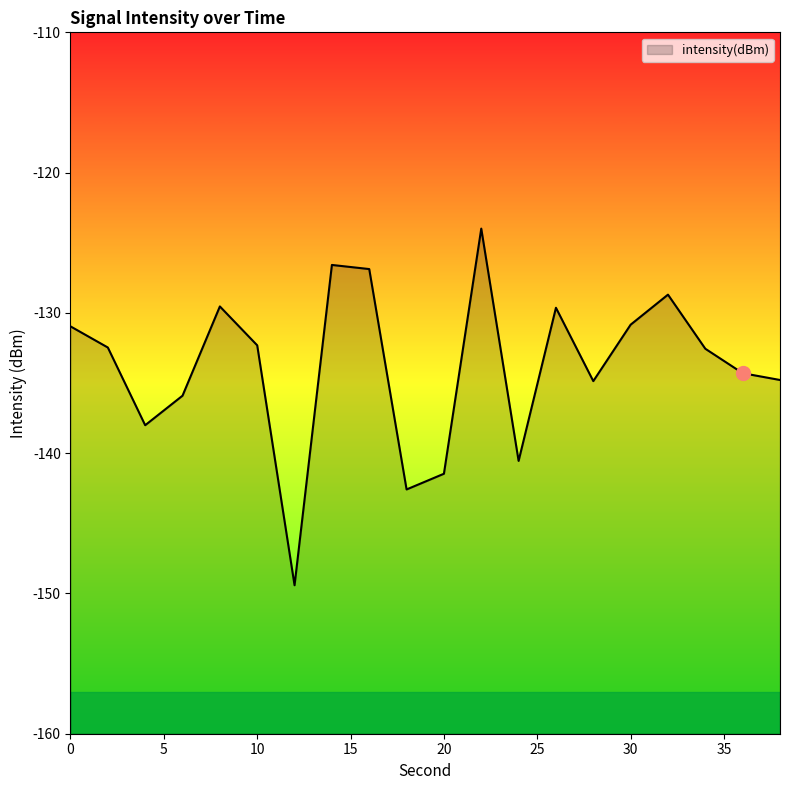

What is the value of the 12th point from the left?

-124.0